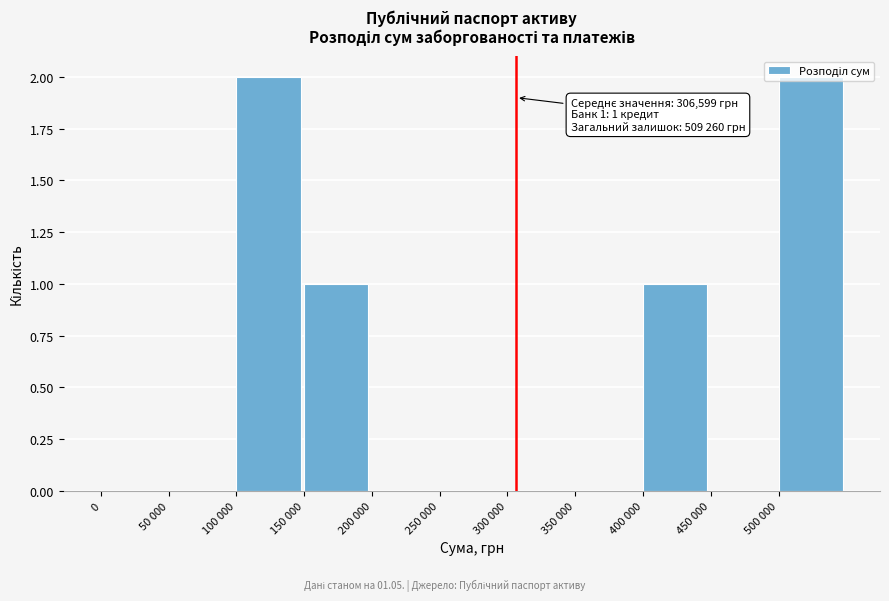

What is the sum of all values?

6